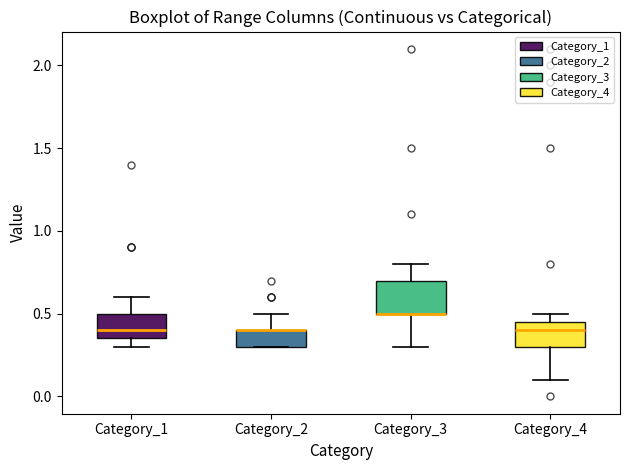

Reading left to right, read every box against the y-axis: the position of its median line, the range the box covers, and the ends of its whiskers. The values are not printed on the chart, so give them approximately, as read against the axis.

Category_1: median 0.40, box 0.35 to 0.50, whiskers 0.30 to 0.60
Category_2: median 0.40 (drawn on the box's upper edge), box 0.30 to 0.40, whiskers 0.30 to 0.50
Category_3: median 0.50 (drawn on the box's lower edge), box 0.50 to 0.70, whiskers 0.30 to 0.80
Category_4: median 0.40, box 0.30 to 0.45, whiskers 0.10 to 0.50